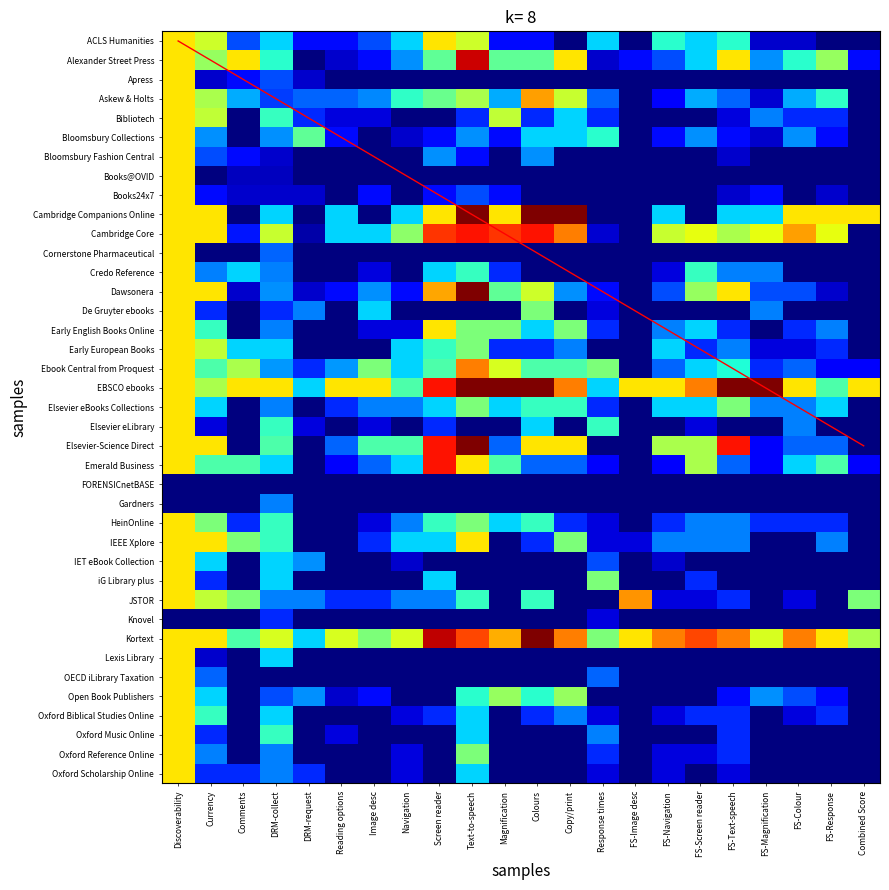

True or false: IET eBook Collection has a value of 0.4 at DRM-request.

False